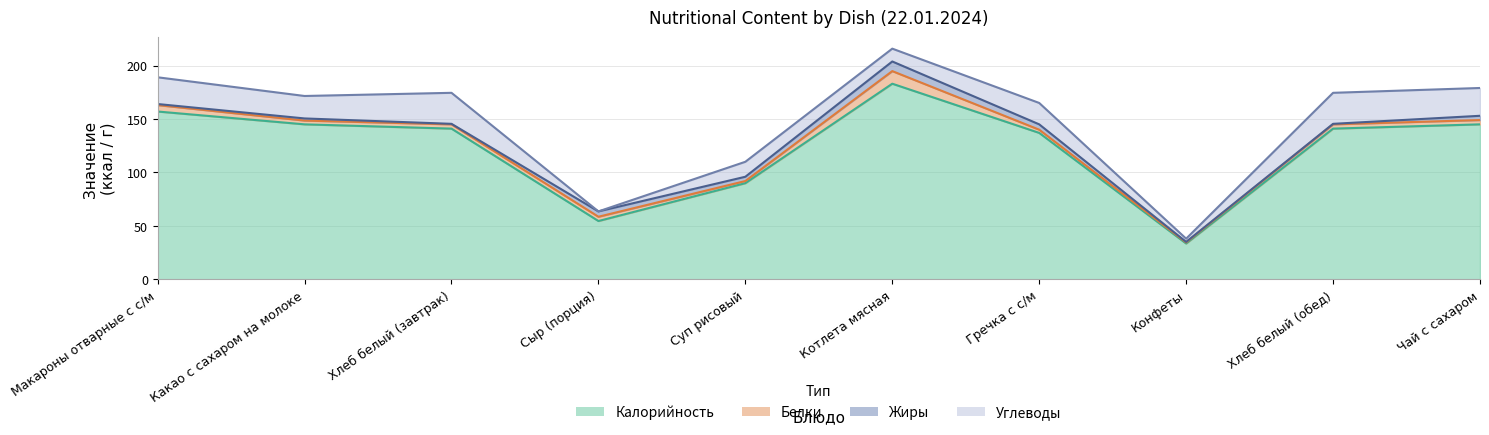

Between Конфеты and Макароны отварные с с/м, which is larger?

Макароны отварные с с/м